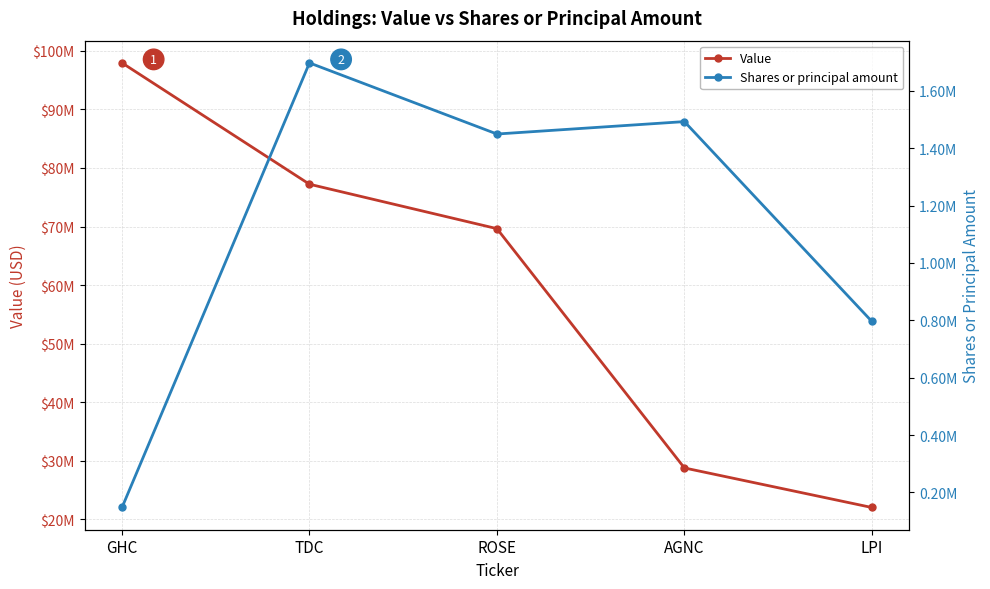

Reading right to left, transcribe all the data shown in this chart.

Value: 22048000	28798000	69639000	77221000	97930000
Shares or principal amount: 796233	1492884	1449596	1697534	147636